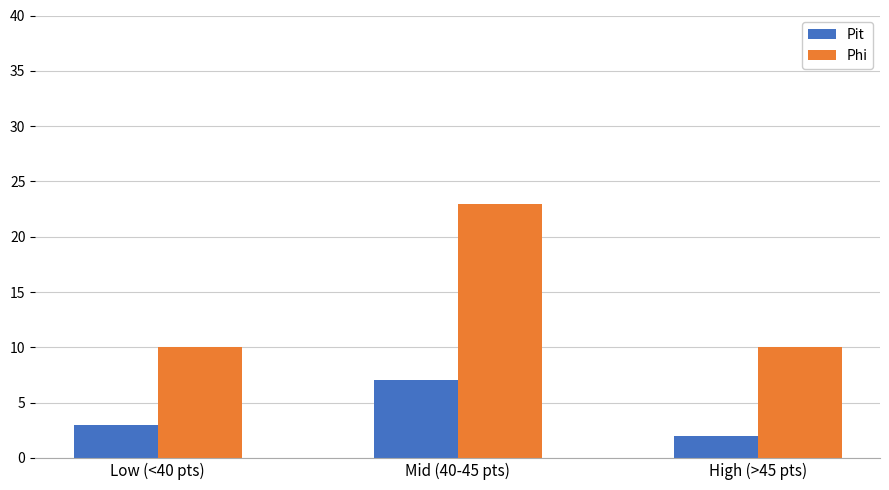

Rank the categories by Pit value from highest to lowest.

Mid (40-45 pts), Low (<40 pts), High (>45 pts)